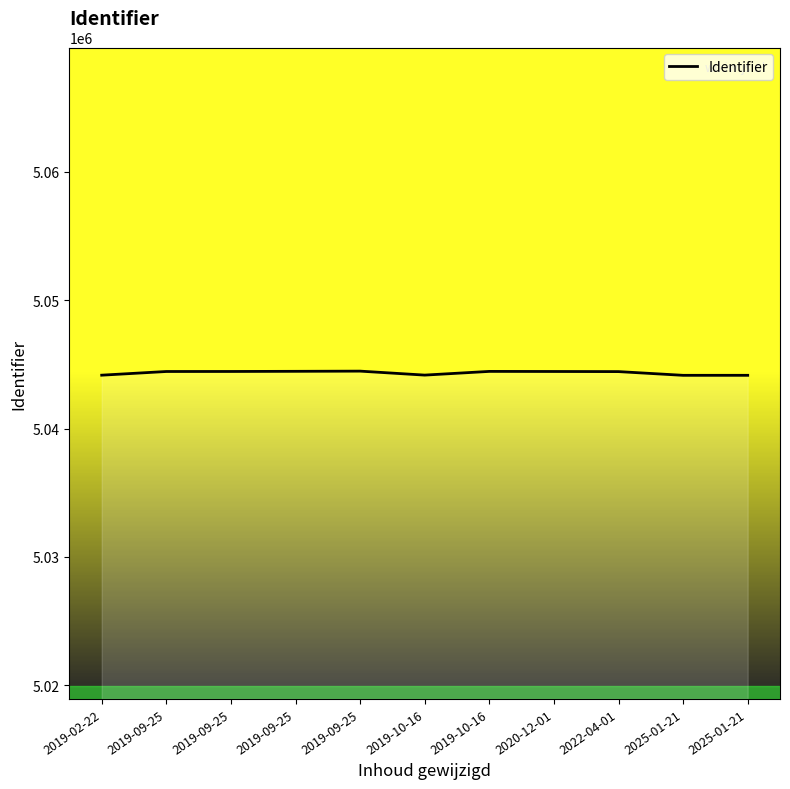

How many lines are shown in the chart?

1